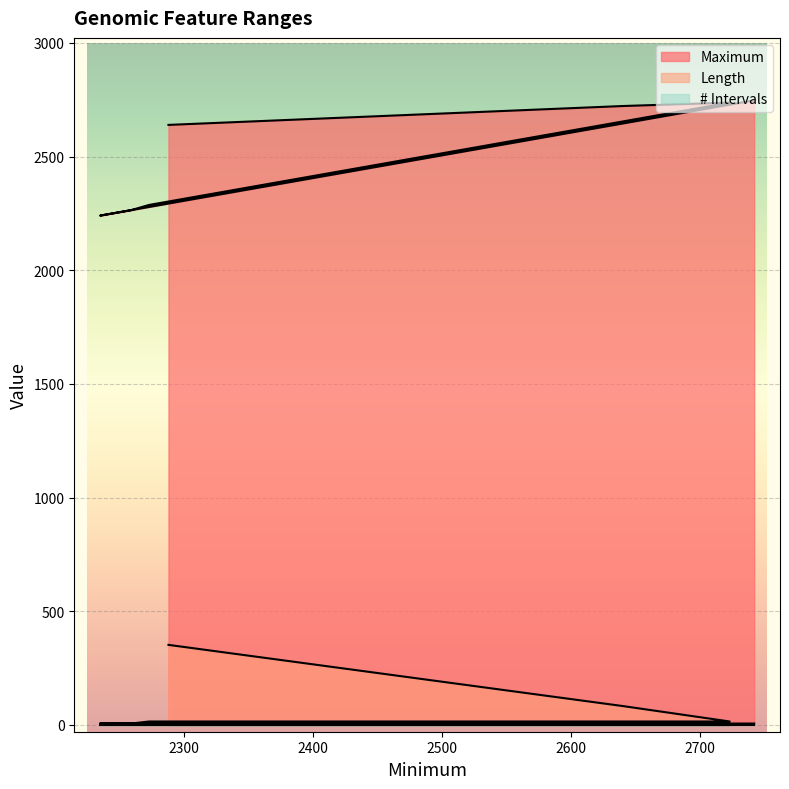

Reading right to left, transcribe all the data shown in this chart.

Maximum: 2742=2747	2235=2240	2259=2264	2273=2287	2723=2737	2640=2722	2288=2639
Length: 2742=6	2235=6	2259=6	2273=15	2723=15	2640=83	2288=352